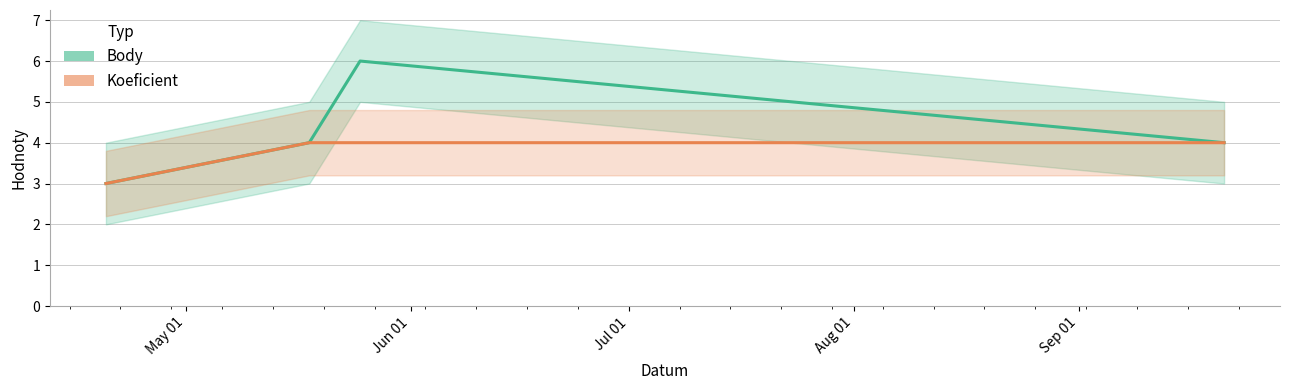

What is the label of the 4th point from the right?

May 01